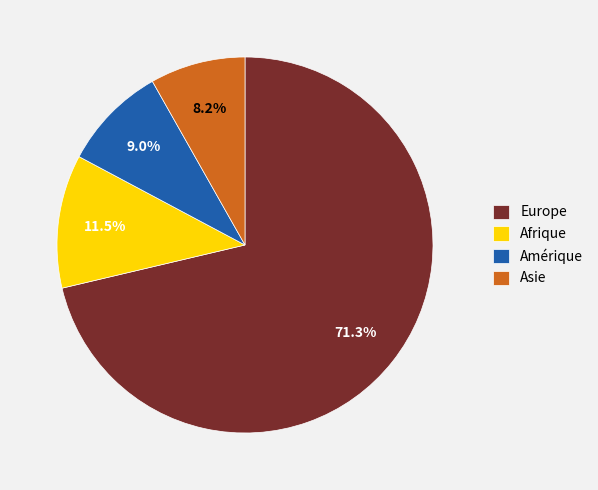

Does any single category account for the majority?

Yes